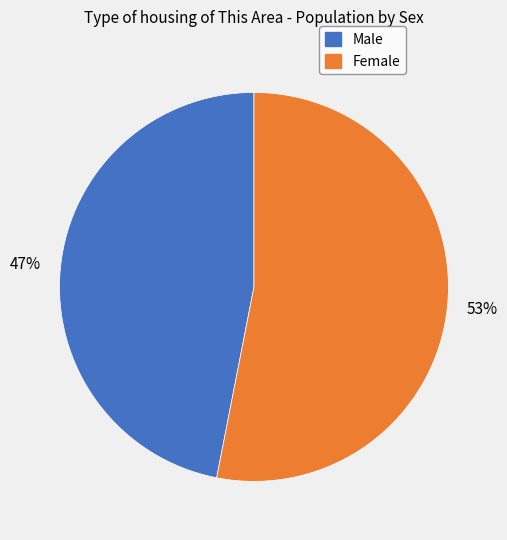

Is there any slice that represents more than half of the pie?

Yes